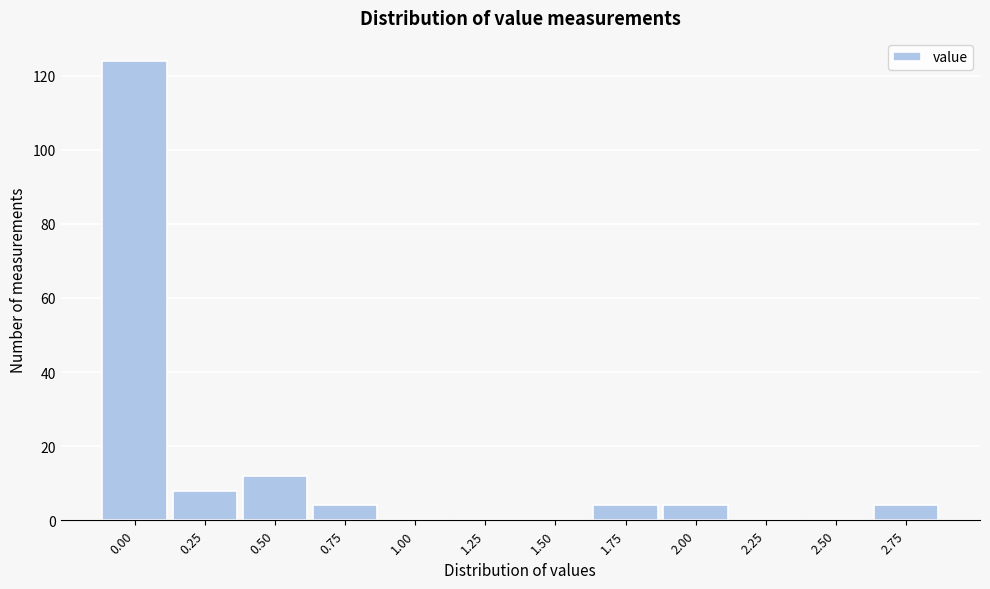

Reading left to right, transcribe all the data shown in this chart.

0.00=124	0.25=8	0.50=12	0.75=4	1.00=0	1.25=0	1.50=0	1.75=4	2.00=4	2.25=0	2.50=0	2.75=4